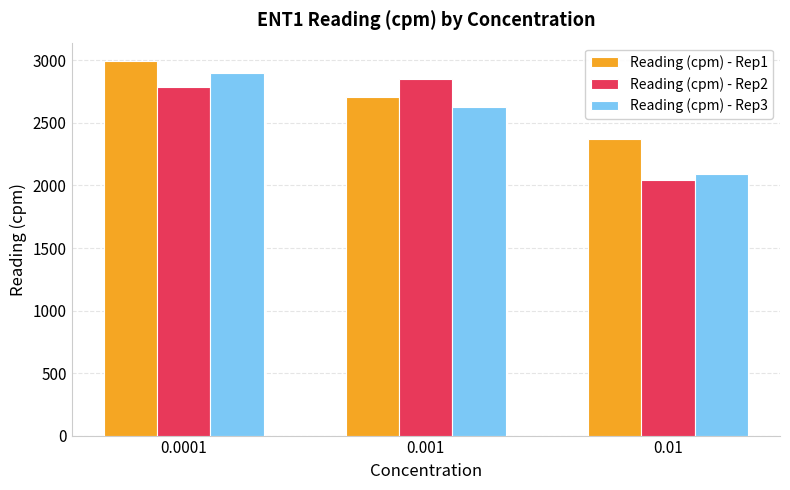

What is the highest value of the Reading (cpm) - Rep3 series?

2898